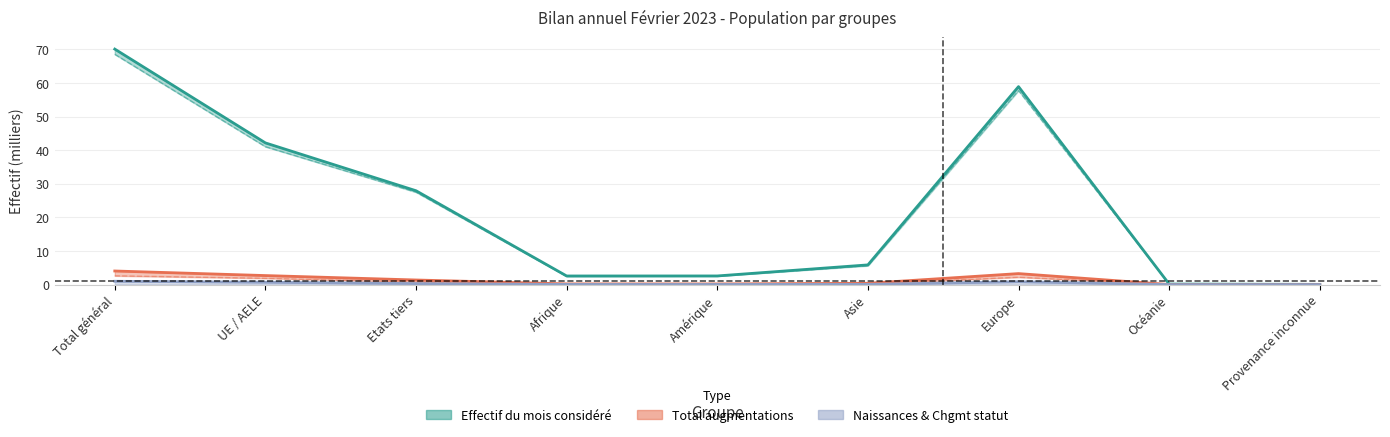

True or false: Effectif du mois considéré and Total augmentations cross at least once.

False